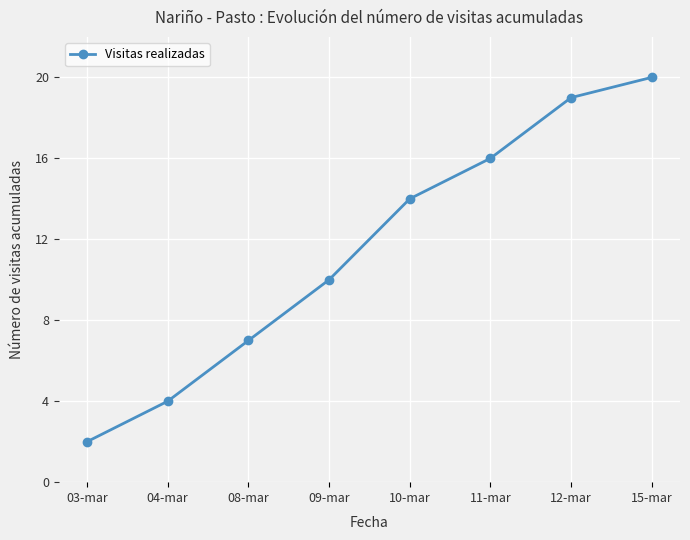

Where is the data nearest to the value 11?

09-mar